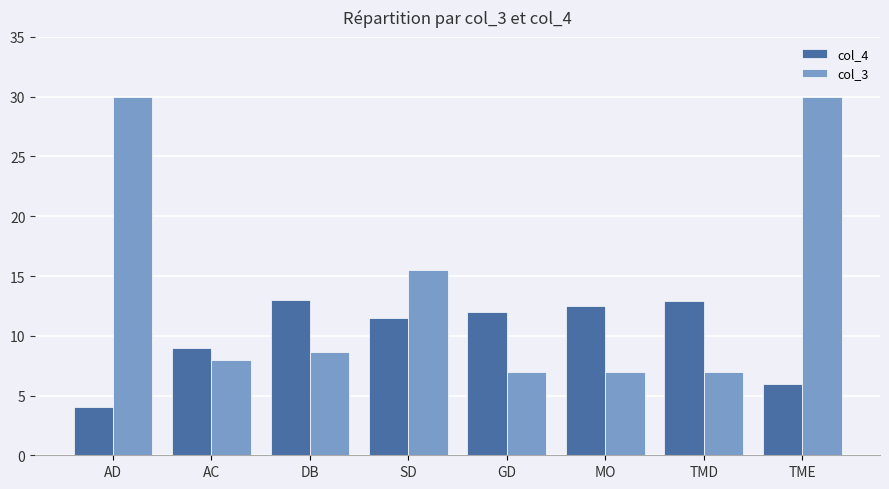

Count the number of categories in the chart.

8